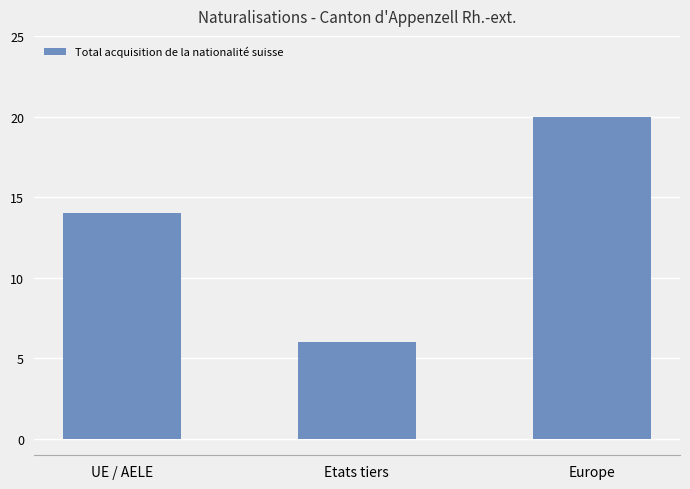

What is the difference between the maximum and minimum values?

14